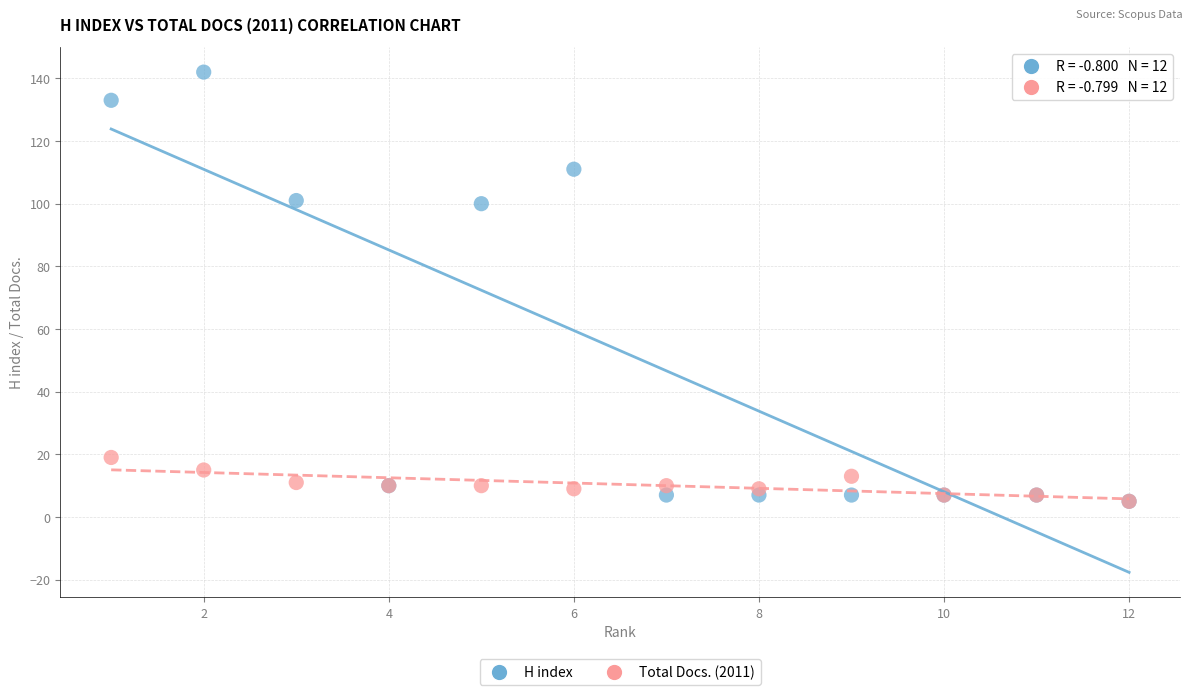

Which series contains the highest Y value?

H index